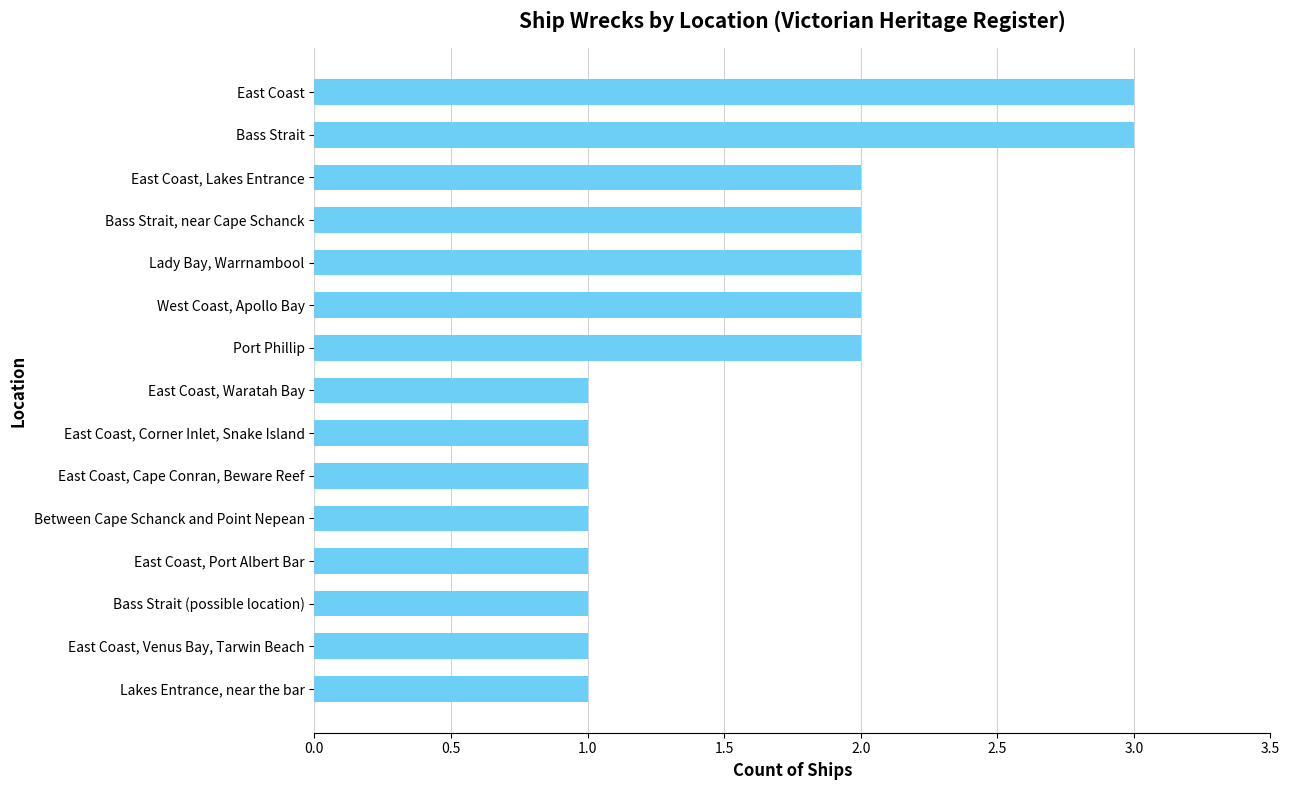

Which has a higher value, Lady Bay, Warrnambool or Bass Strait?

Bass Strait